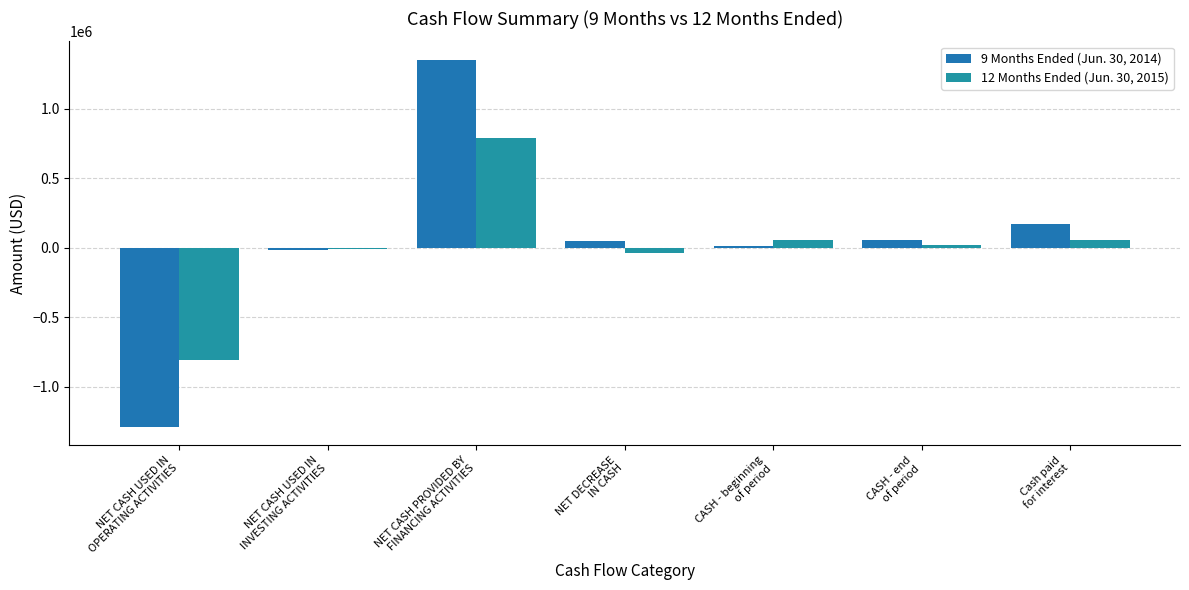

At how many categories does at least one series exceed 1213863?

1